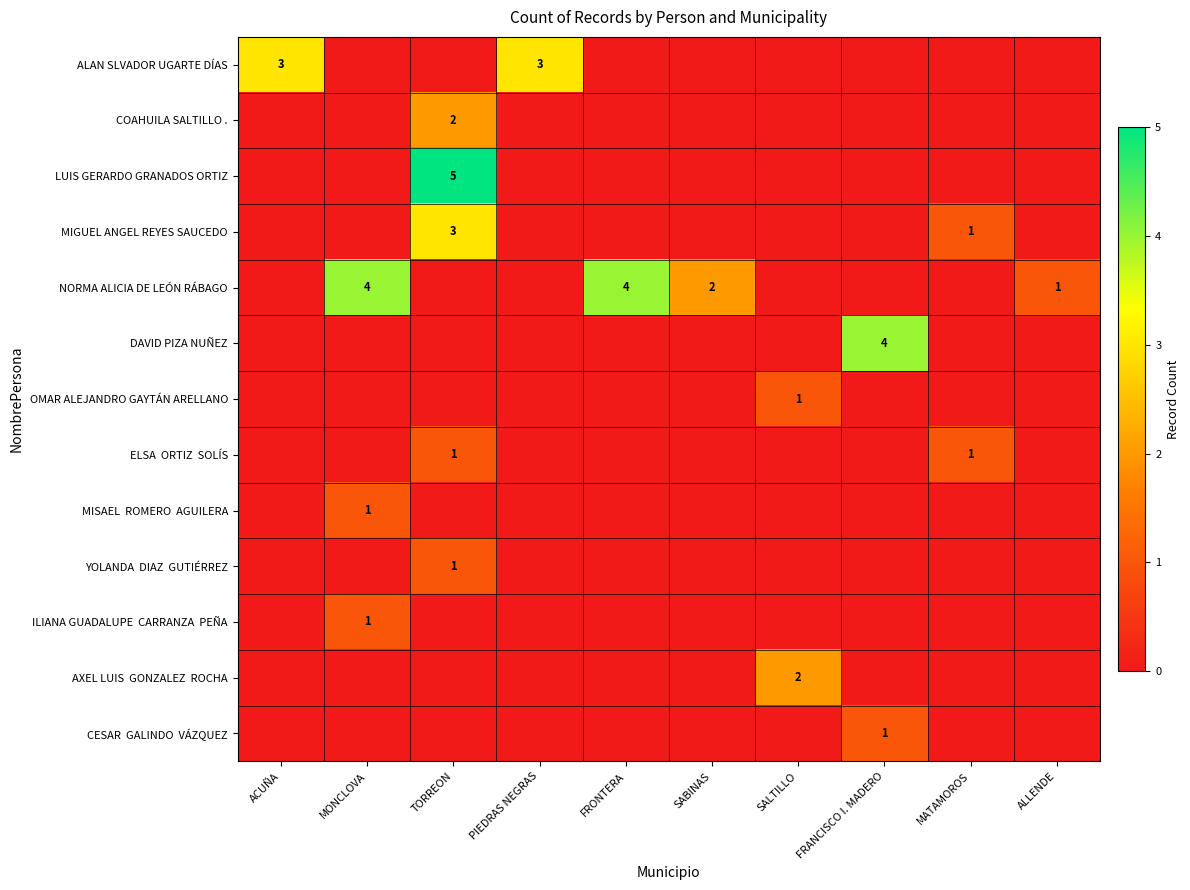

How many values in the CESAR GALINDO VÁZQUEZ series exceed 0?

1